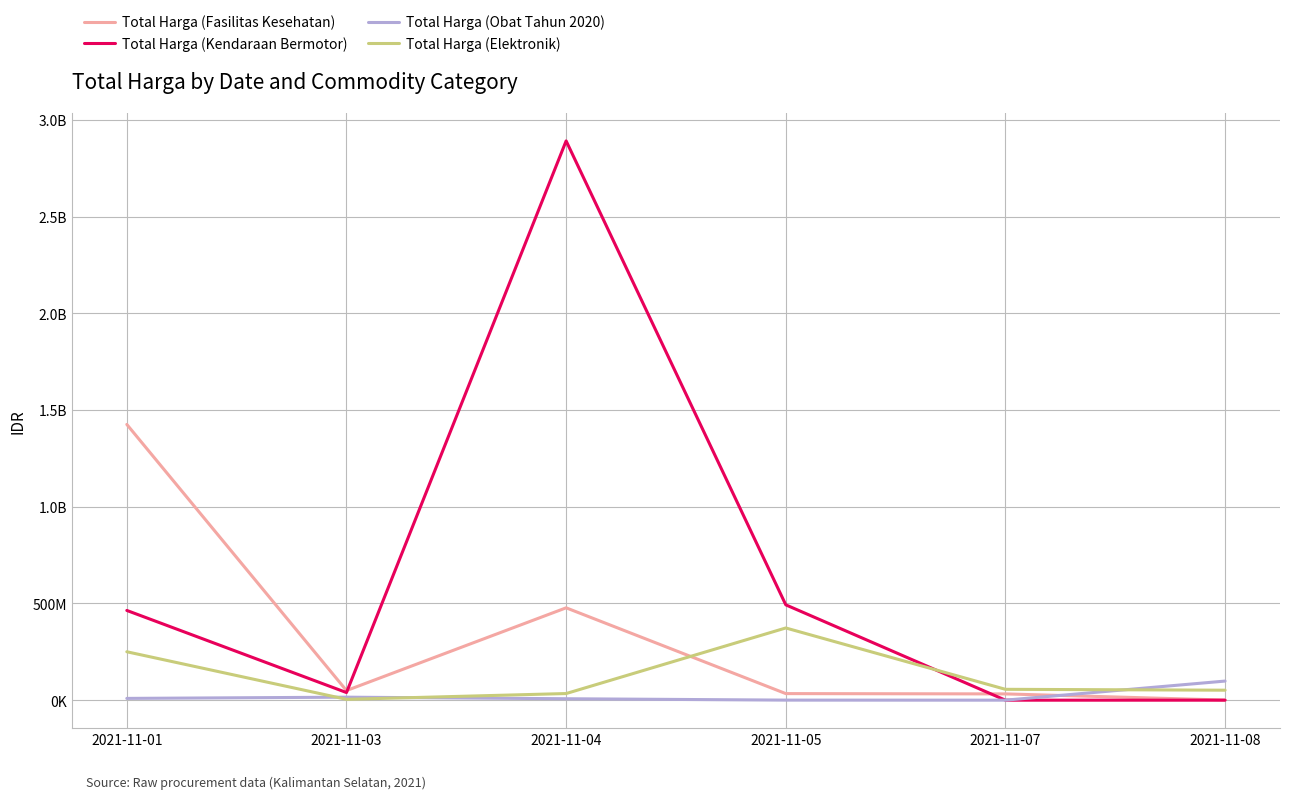

Does the chart display data point markers on the line(s)?

No